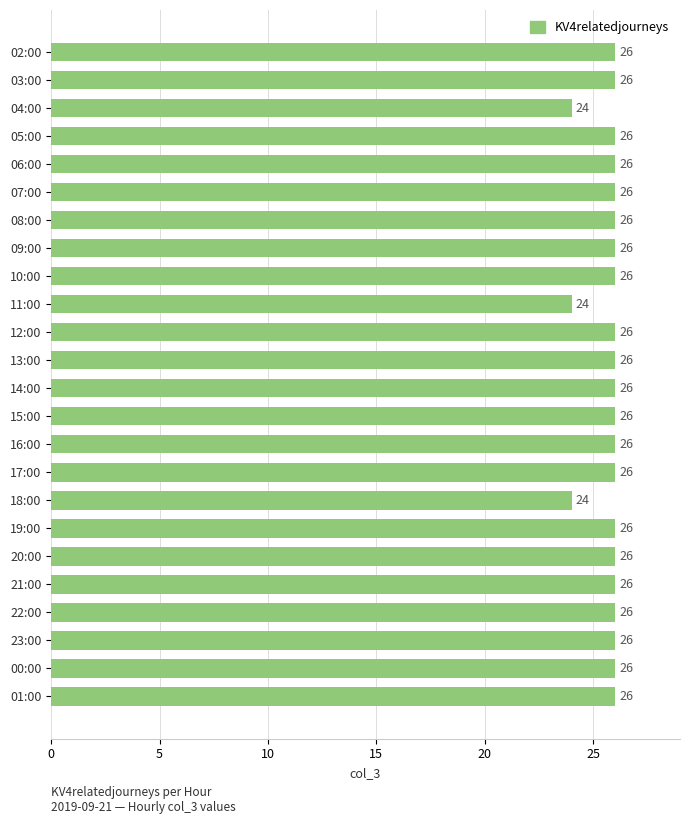

What is the maximum value shown in the chart?

26